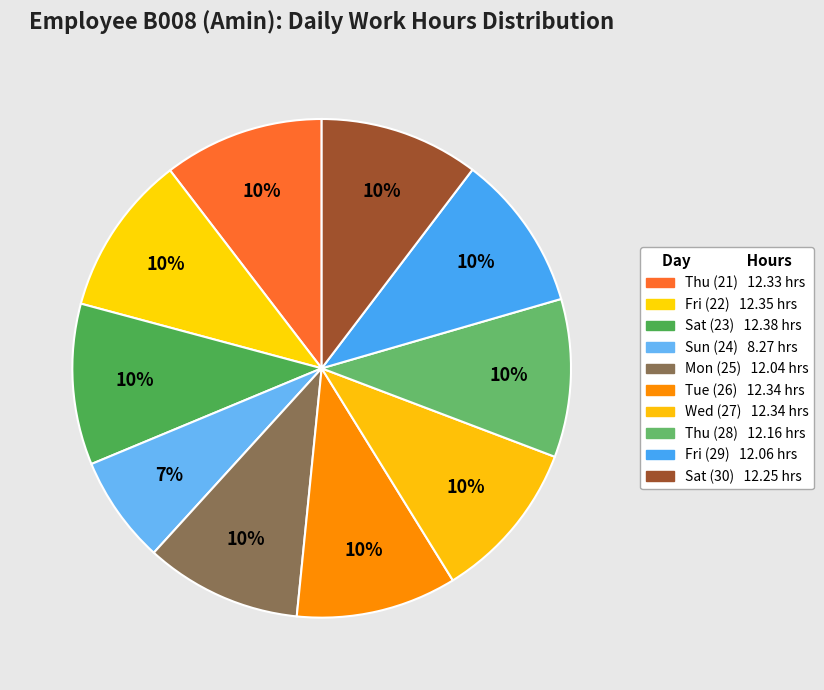

Does any single category account for the majority?

No